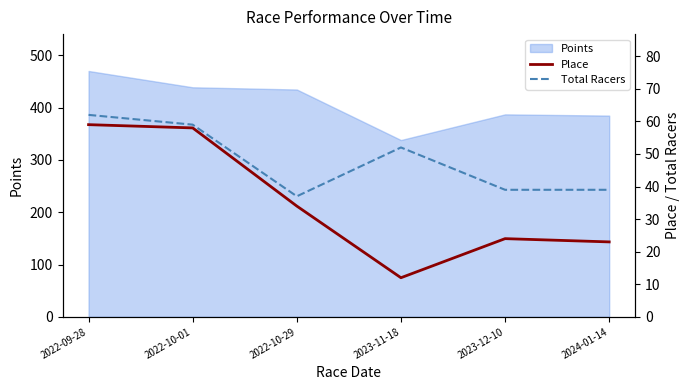

What is the label of the 2nd point from the left?

2022-10-01